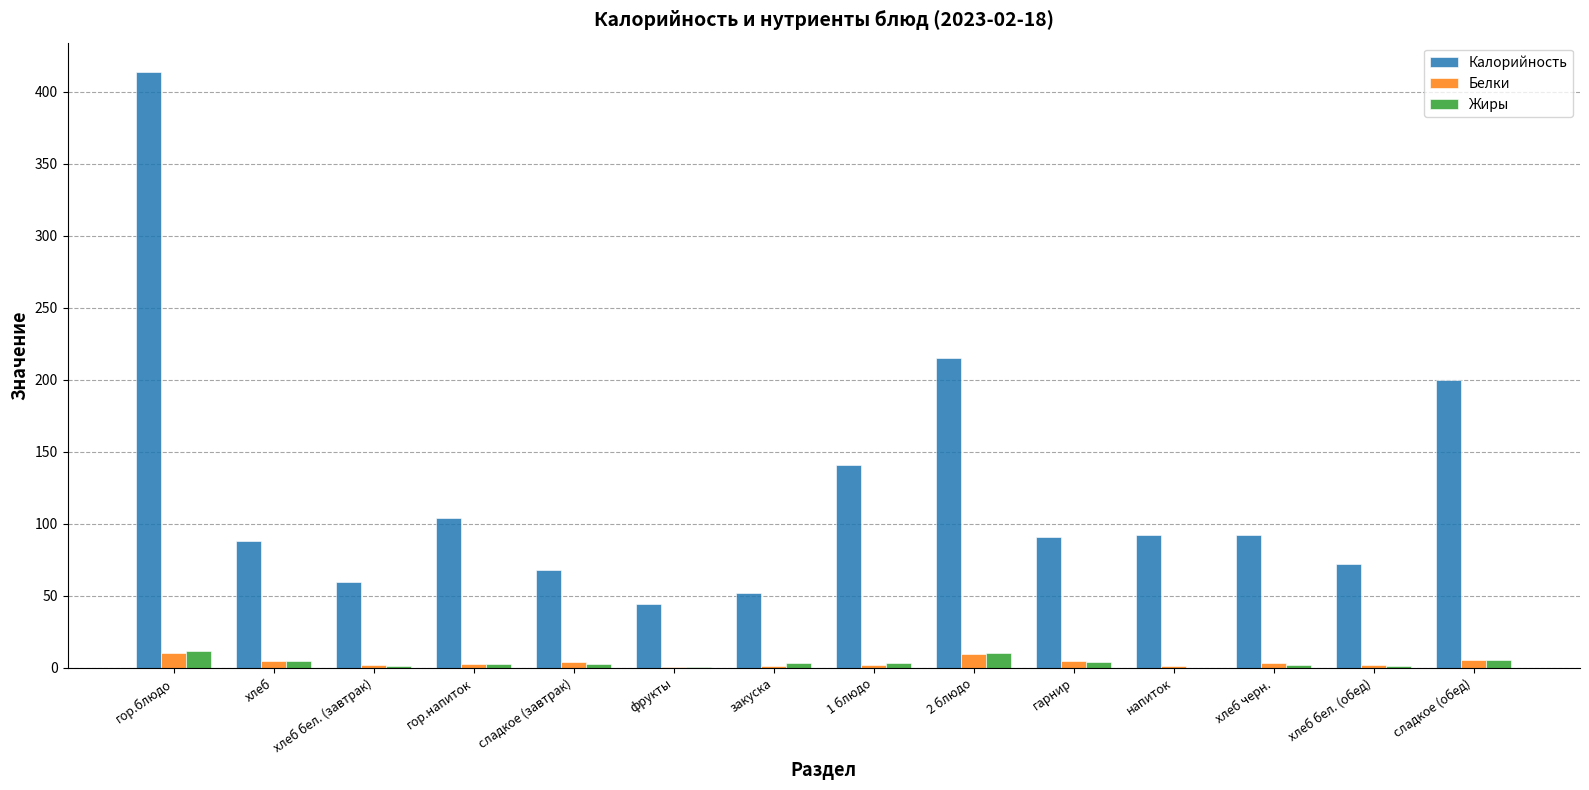

How many groups of bars are there?

14